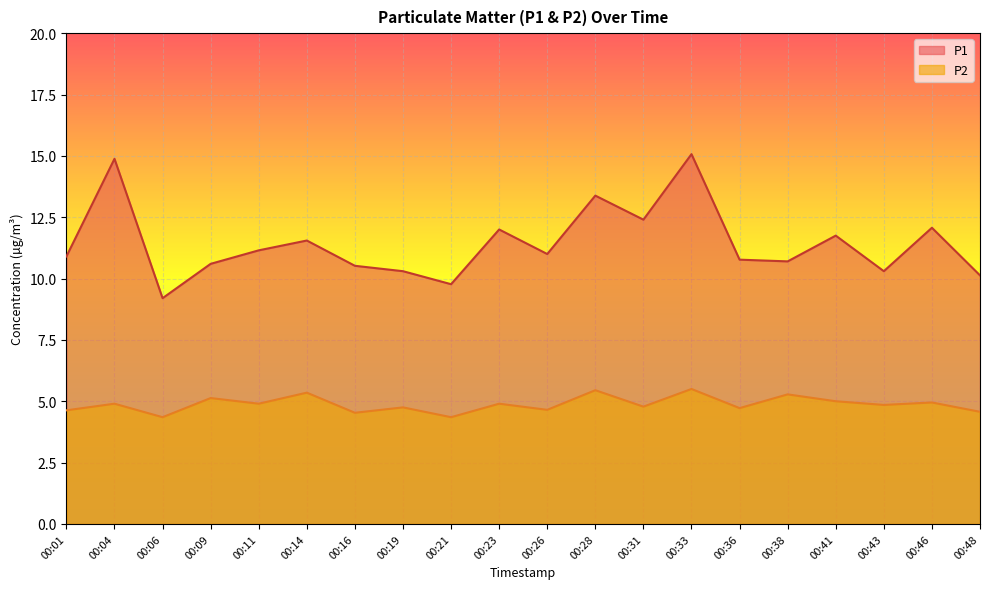

Reading left to right, what are all the values shown in this chart?

P1: 00:01=10.9	00:04=14.9	00:06=9.2	00:09=10.6	00:11=11.2	00:14=11.6	00:16=10.5	00:19=10.3	00:21=9.8	00:23=12.0	00:26=11.0	00:28=13.4	00:31=12.4	00:33=15.1	00:36=10.8	00:38=10.7	00:41=11.8	00:43=10.3	00:46=12.1	00:48=10.1
P2: 00:01=4.6	00:04=4.9	00:06=4.3	00:09=5.1	00:11=4.9	00:14=5.3	00:16=4.5	00:19=4.8	00:21=4.3	00:23=4.9	00:26=4.7	00:28=5.5	00:31=4.8	00:33=5.5	00:36=4.7	00:38=5.3	00:41=5.0	00:43=4.8	00:46=5.0	00:48=4.6